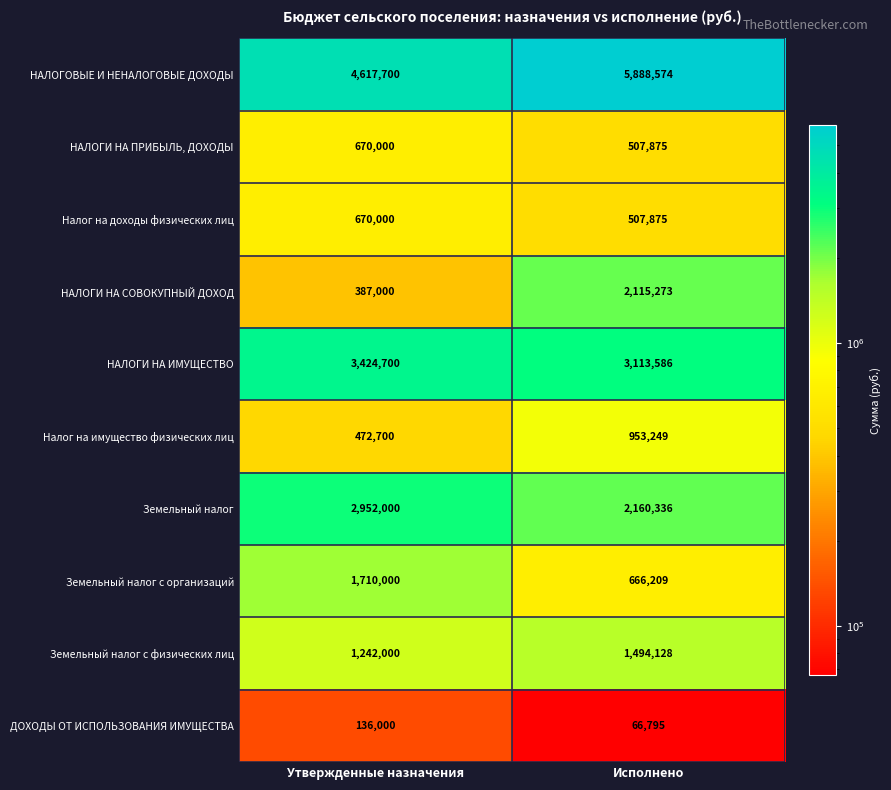

List the labels in order of Налог на имущество физических лиц value, smallest first.

Утвержденные назначения, Исполнено